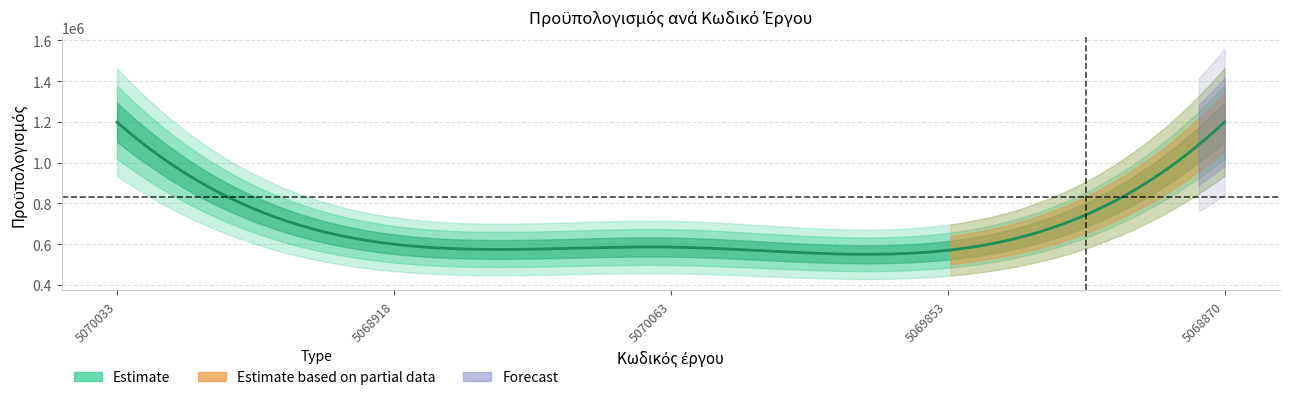

How many interior local valleys (lower than both neighbors) does the data have?

1